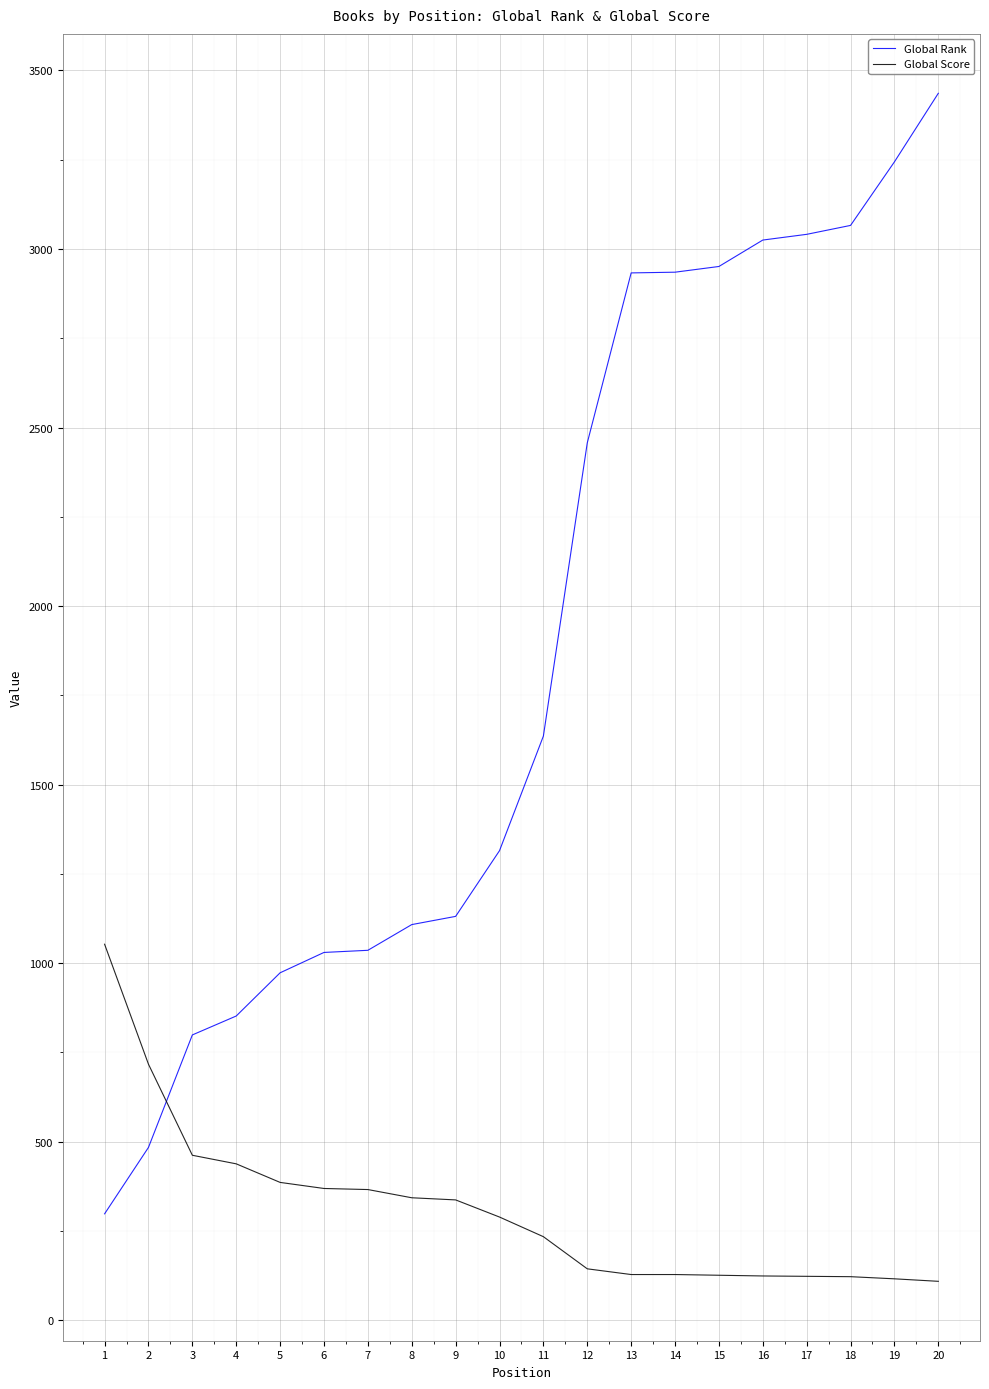

The value of Global Score at 2 is 717. True or false?

True